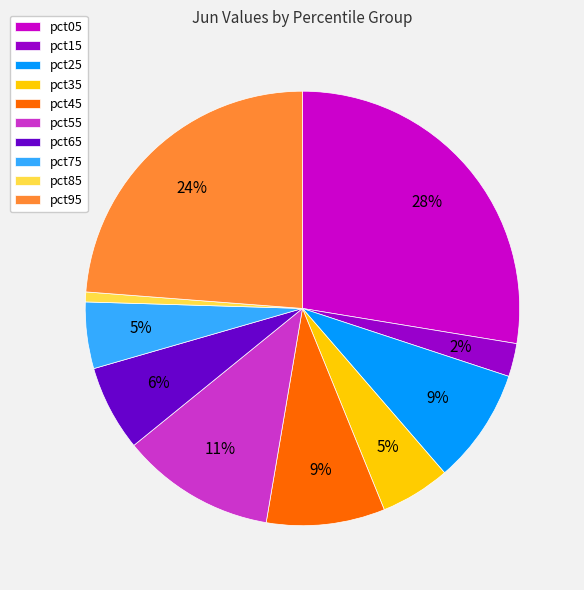

Is it true that pct35 is 17% of the pie?

False